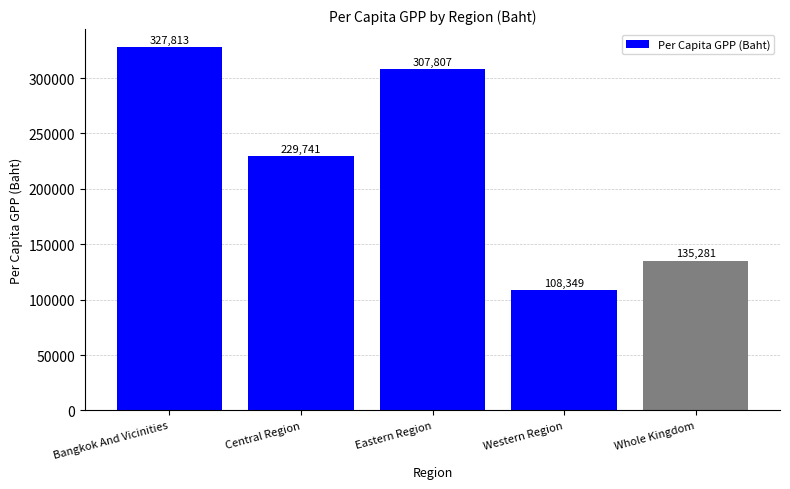

How many series are shown in this chart?

1